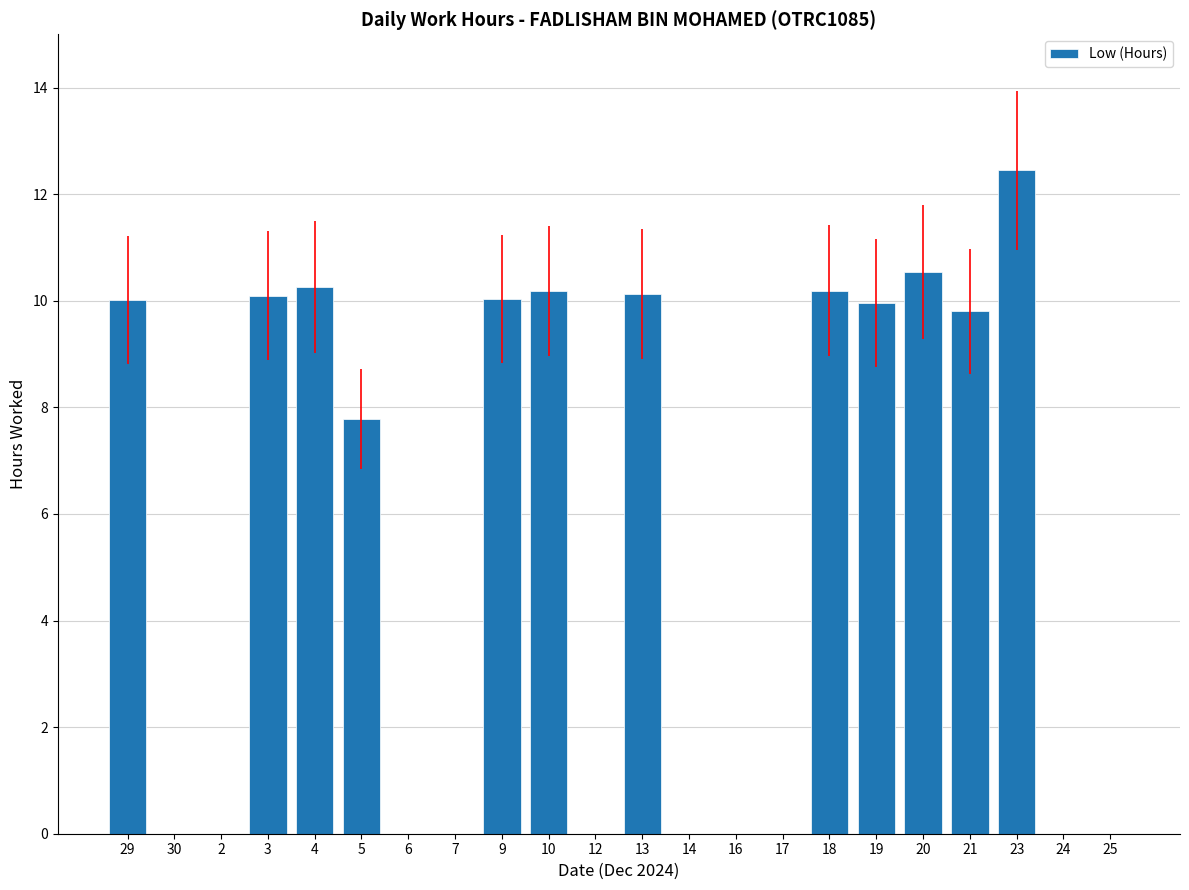

At which label does the data first exceed 9?

29